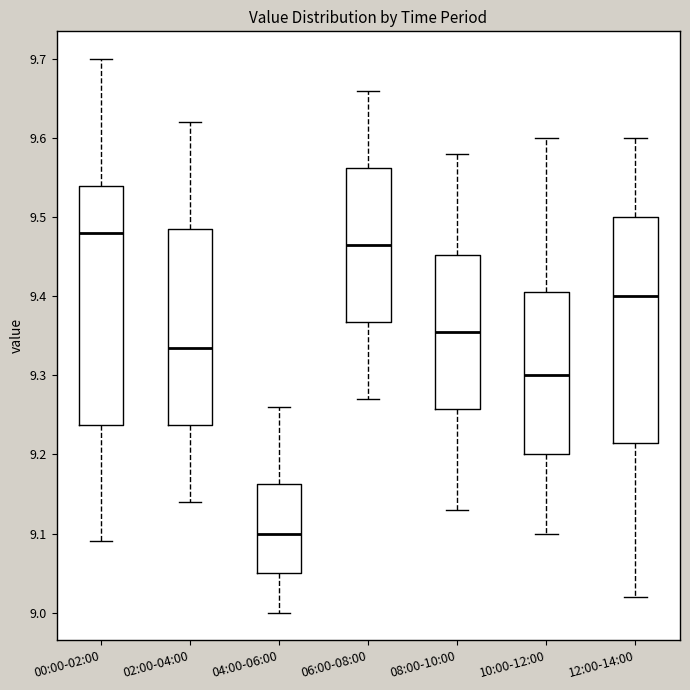

Reading left to right, read every box against the y-axis: the position of its median line, the range the box covers, and the ends of its whiskers. The values are not printed on the chart, so give them approximately, as read against the axis.

00:00-02:00: median 9.48, box 9.24 to 9.54, whiskers 9.09 to 9.70
02:00-04:00: median 9.34, box 9.24 to 9.49, whiskers 9.14 to 9.62
04:00-06:00: median 9.10, box 9.05 to 9.16, whiskers 9.00 to 9.26
06:00-08:00: median 9.47, box 9.37 to 9.56, whiskers 9.27 to 9.66
08:00-10:00: median 9.36, box 9.26 to 9.45, whiskers 9.13 to 9.58
10:00-12:00: median 9.30, box 9.20 to 9.41, whiskers 9.10 to 9.60
12:00-14:00: median 9.40, box 9.22 to 9.50, whiskers 9.02 to 9.60